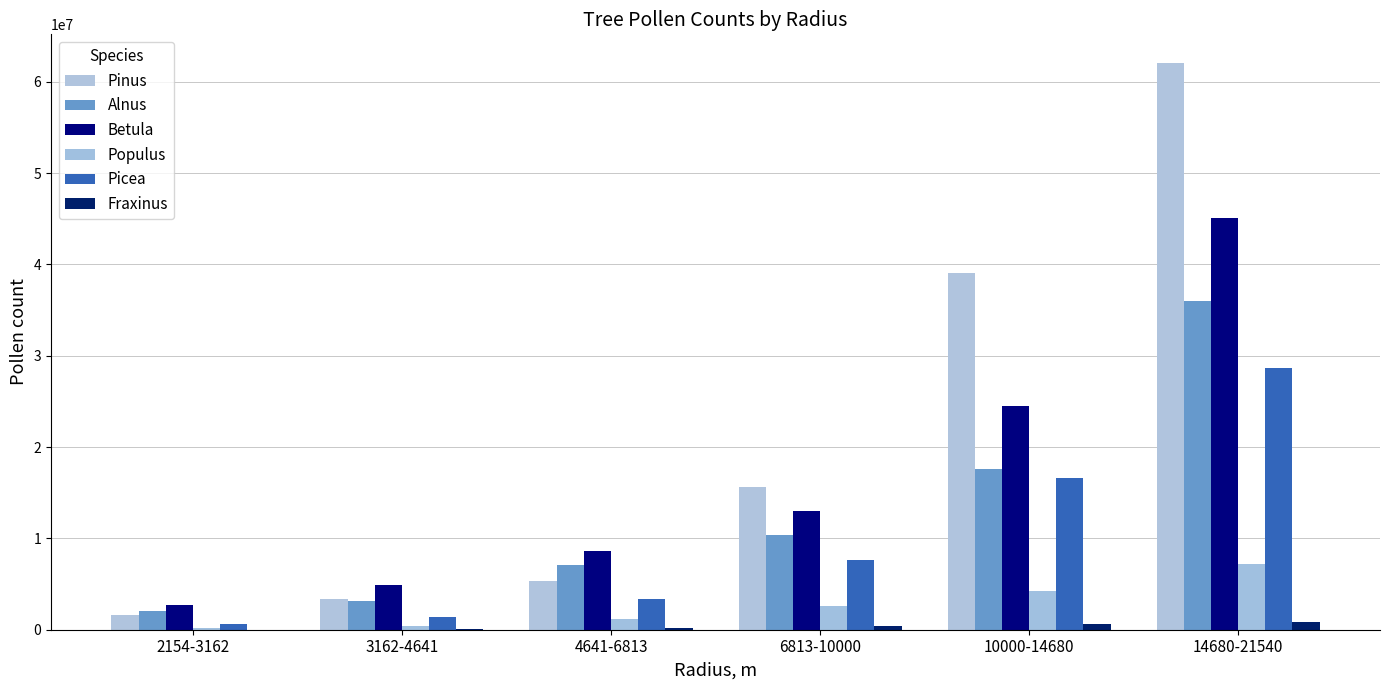

Are the bars horizontal?

No